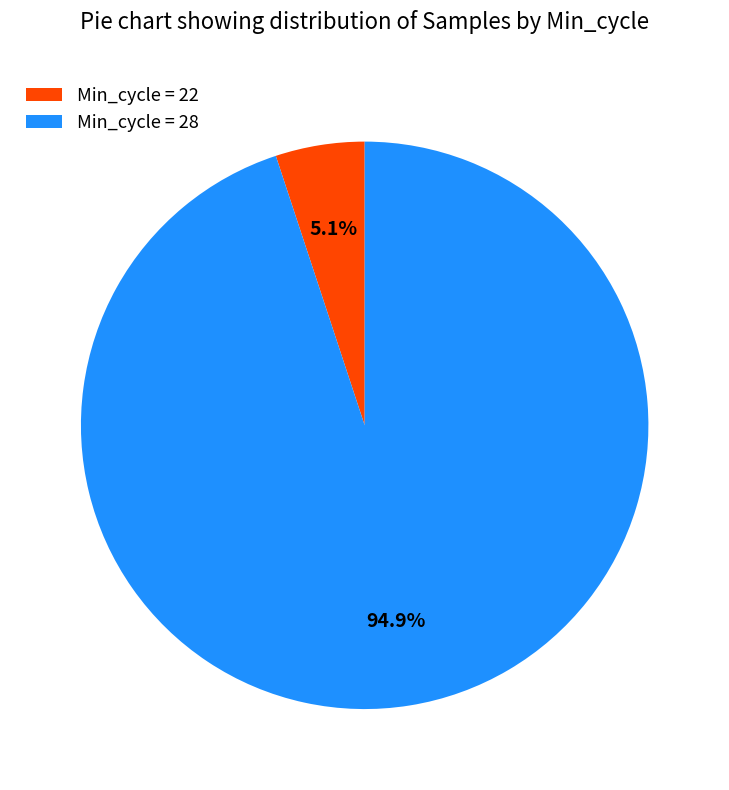

Rank the categories by value from lowest to highest.

Min_cycle = 22, Min_cycle = 28